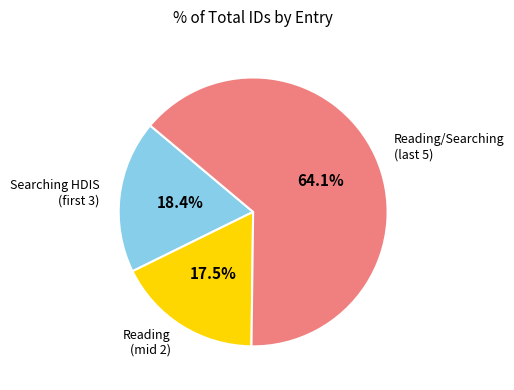

Is there any slice that represents more than half of the pie?

Yes